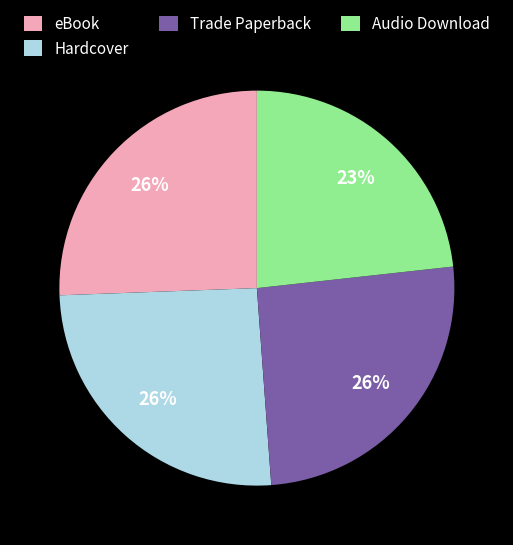

What is the smallest slice in the pie chart?

Audio Download